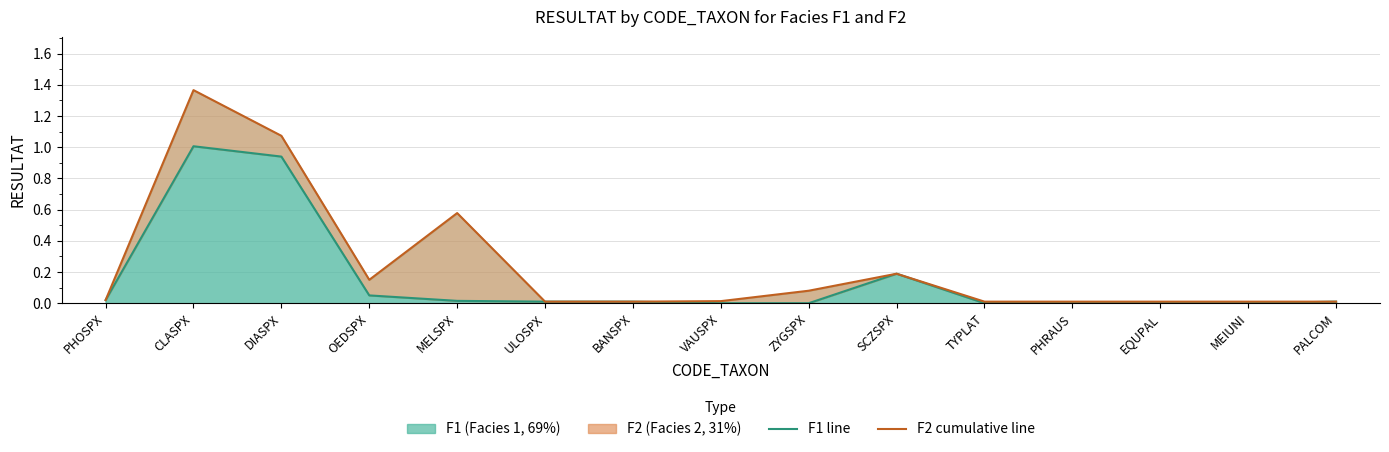

True or false: F1 (Facies 1, 69%) has a value of -0.6 at ZYGSPX.

False